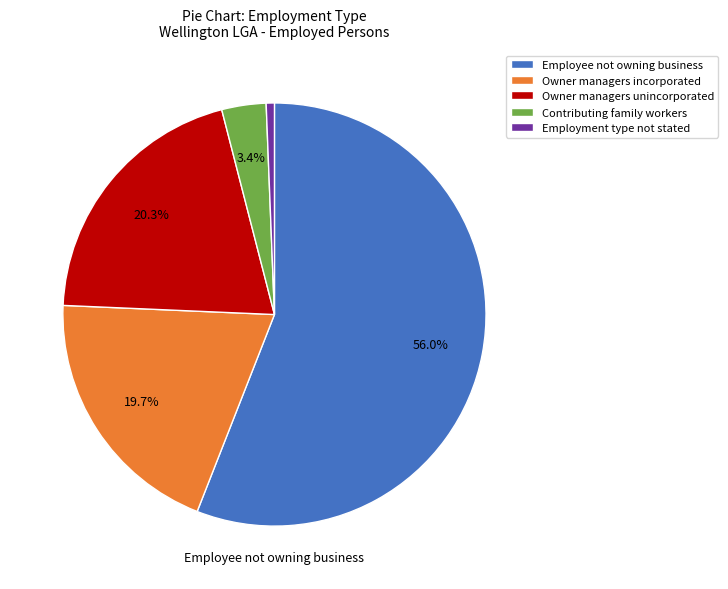

Is Owner managers incorporated the majority of the pie?

No